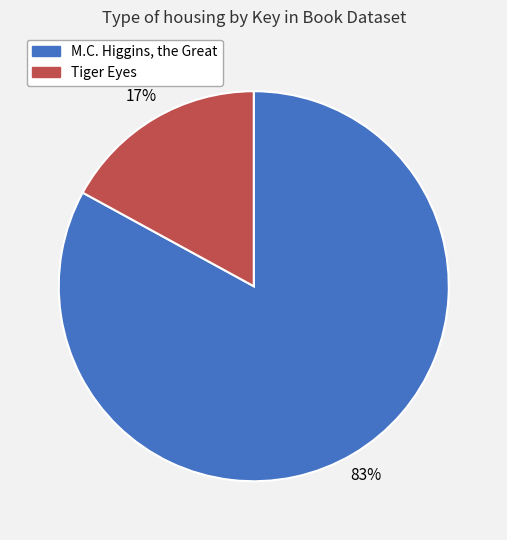

Rank the categories by value from highest to lowest.

M.C. Higgins, the Great, Tiger Eyes